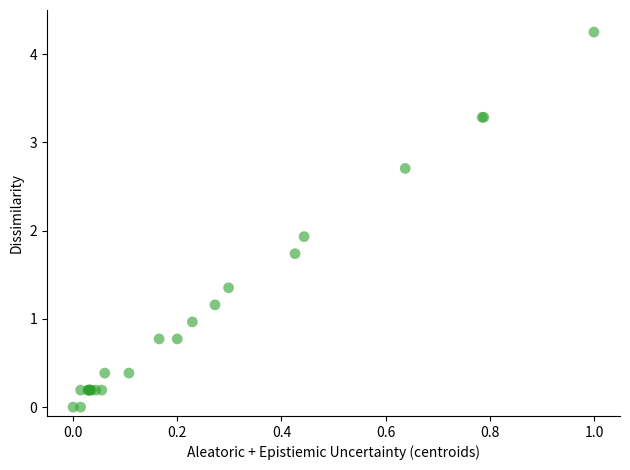

What Y value in the scatter plot is closest to 2?

1.9